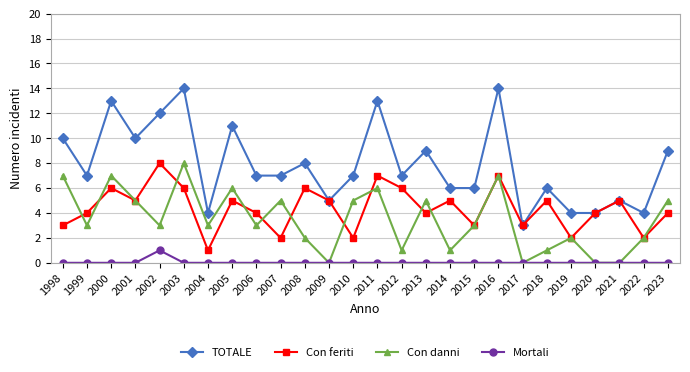

The Con feriti series shows 6 at 2000. True or false?

True